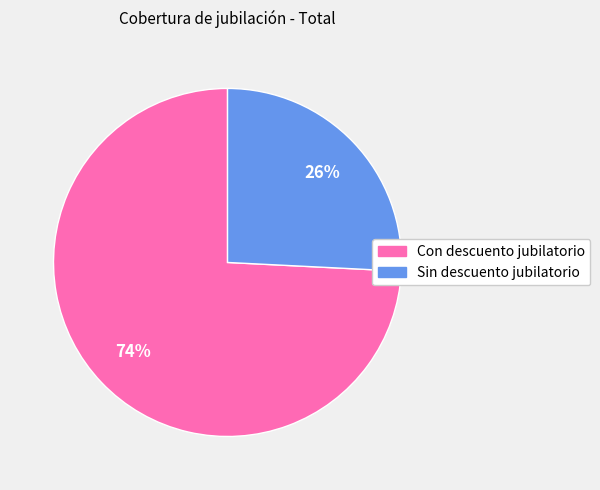

How many segments does this pie chart have?

2